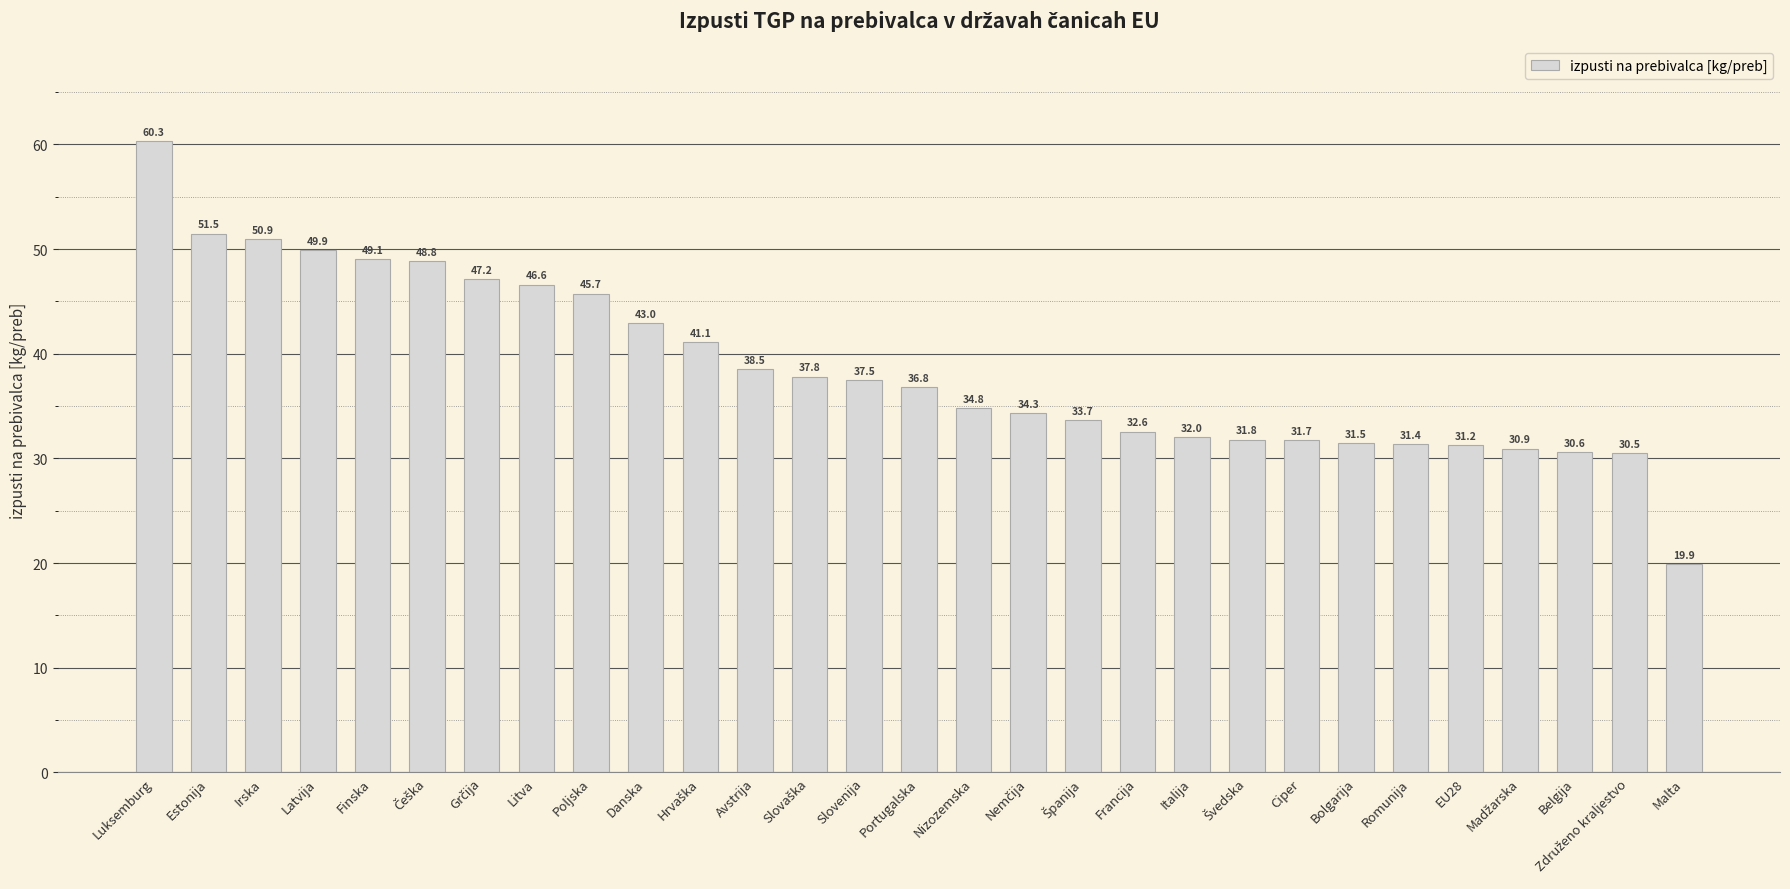

Reading left to right, what are all the values shown in this chart?

60.3	51.5	50.9	49.9	49.1	48.8	47.2	46.6	45.7	43.0	41.1	38.5	37.8	37.5	36.8	34.8	34.3	33.7	32.6	32.0	31.8	31.7	31.5	31.4	31.2	30.9	30.6	30.5	19.9